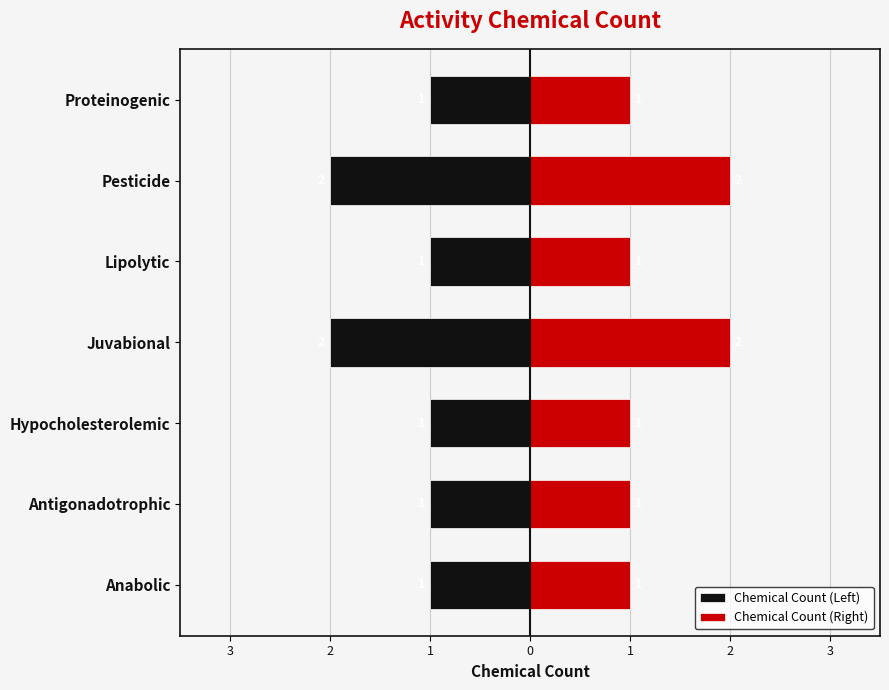

Which series has the largest range (max minus min)?

Chemical Count (Left)